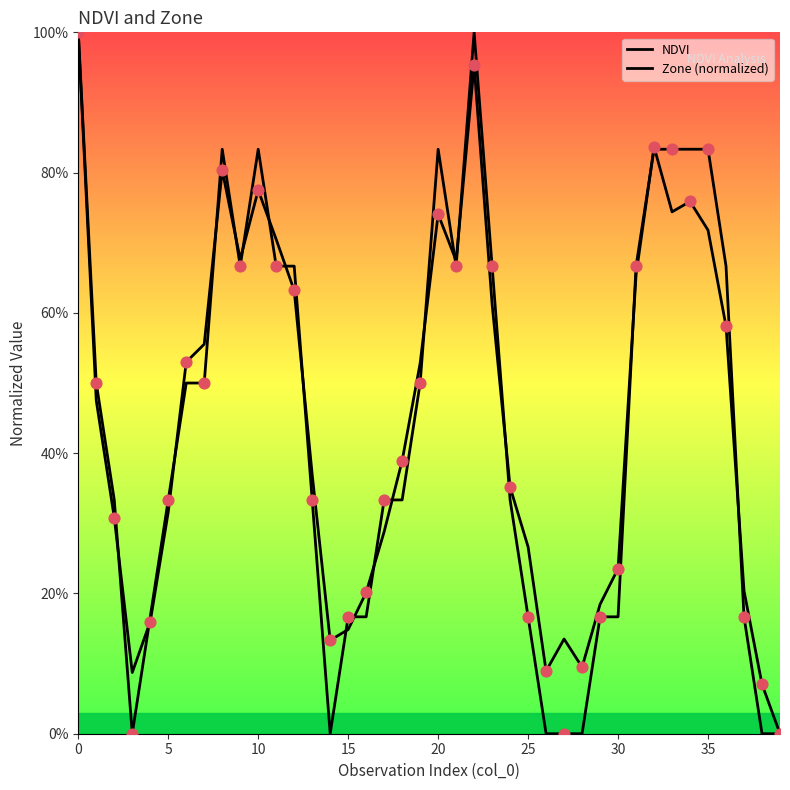

Which series has the largest total across all categories?

NDVI